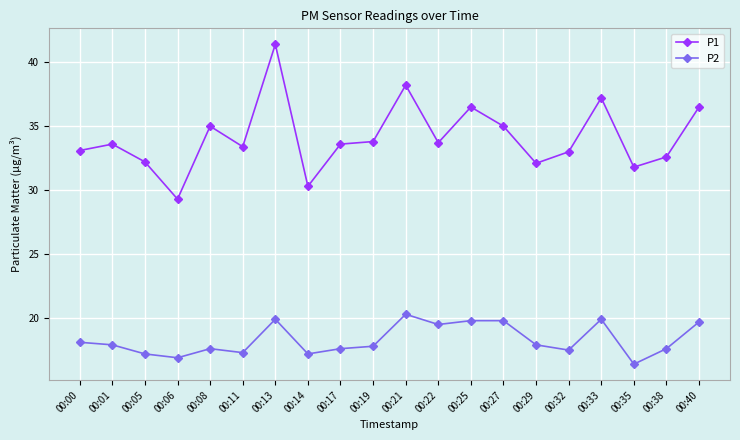

At which category does P1 reach its first local valley?

00:06